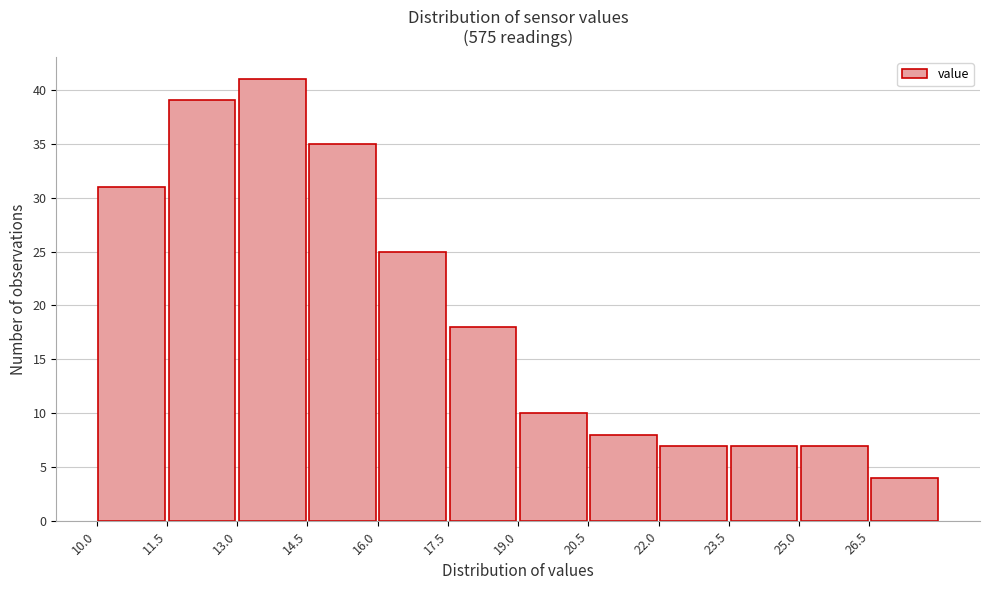

What is the height of the bar covering 22.0 to 23.5 on the x-axis? Neither the bar edges nor the heights are printed on the chart, so give them approximately, as read against the axes.

7